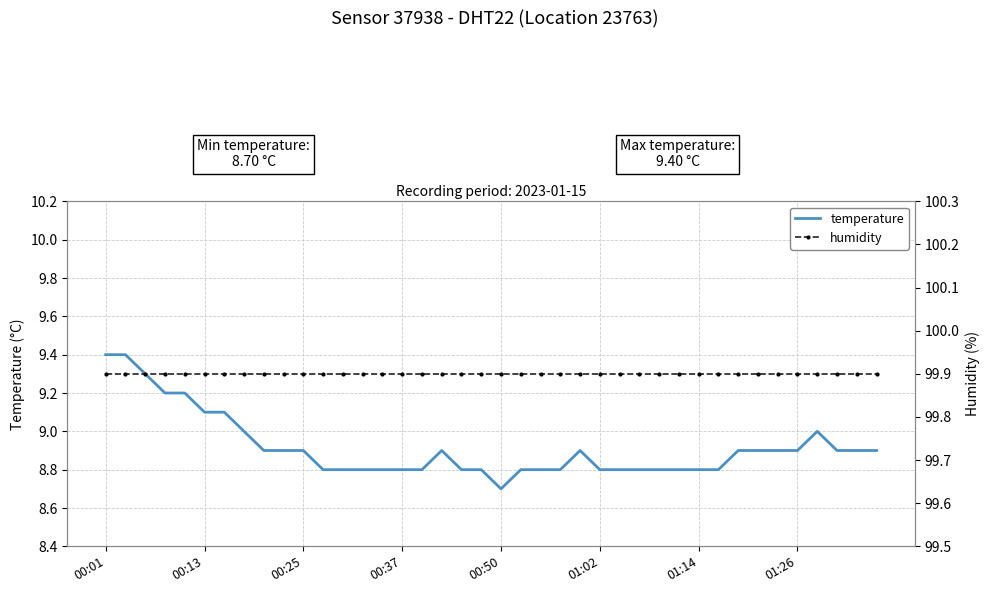

At which category is the sum across all series the highest?

00:01